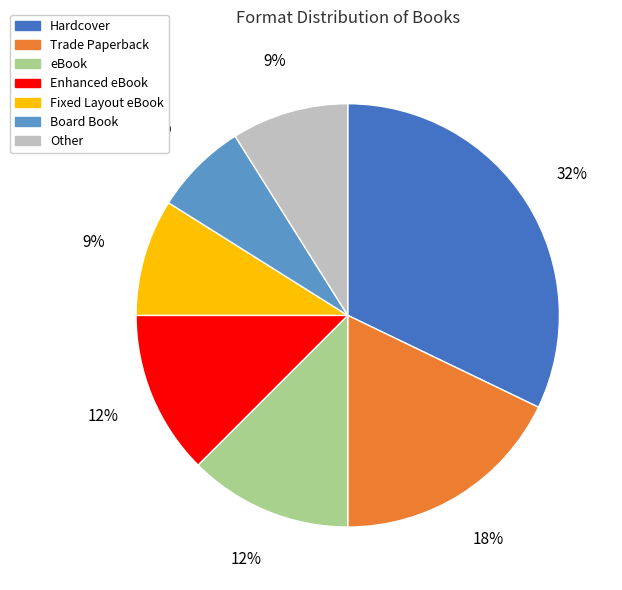

To the nearest percent, what is the difference between the Hardcover and Board Book slice percentages?

25%